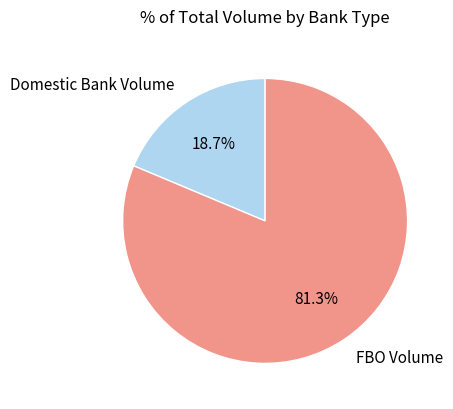

Does any single category account for the majority?

Yes